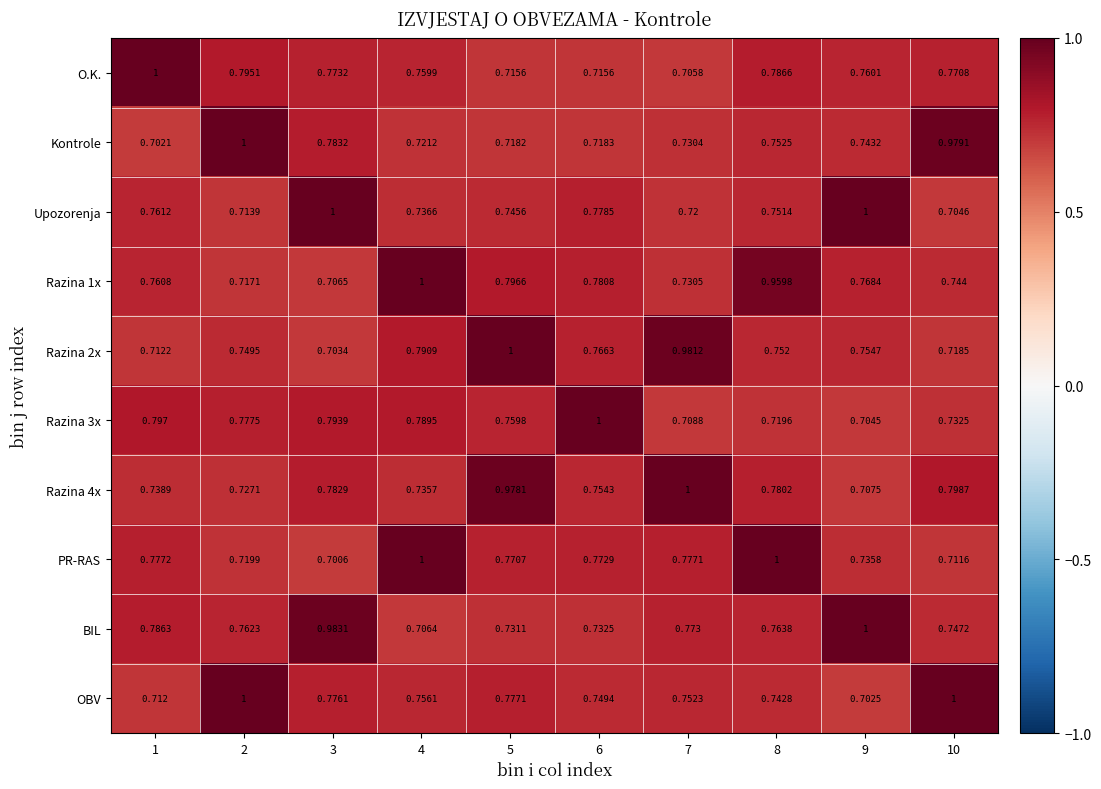

Is the value of O.K. at 6 greater than the value of Razina 2x at 7?

No